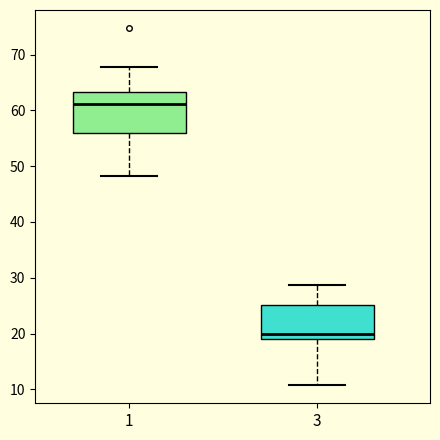

Reading left to right, transcribe this box plot: for each box, give where its median line is, the range the box spans, and where its two whiskers end, as read against the y-axis. The values are not printed on the chart, so give them approximately, as read against the axis.

1: median 61, box 56 to 63, whiskers 48 to 68
3: median 20, box 19 to 25, whiskers 11 to 29